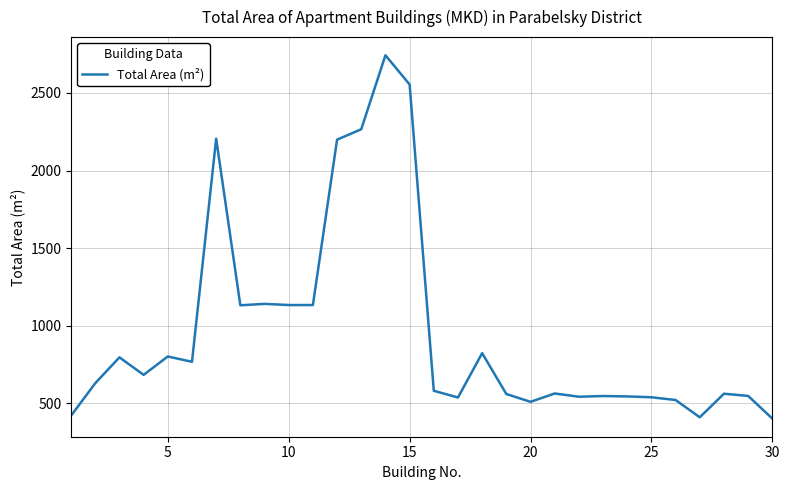

What is the smallest value displayed?

402.2